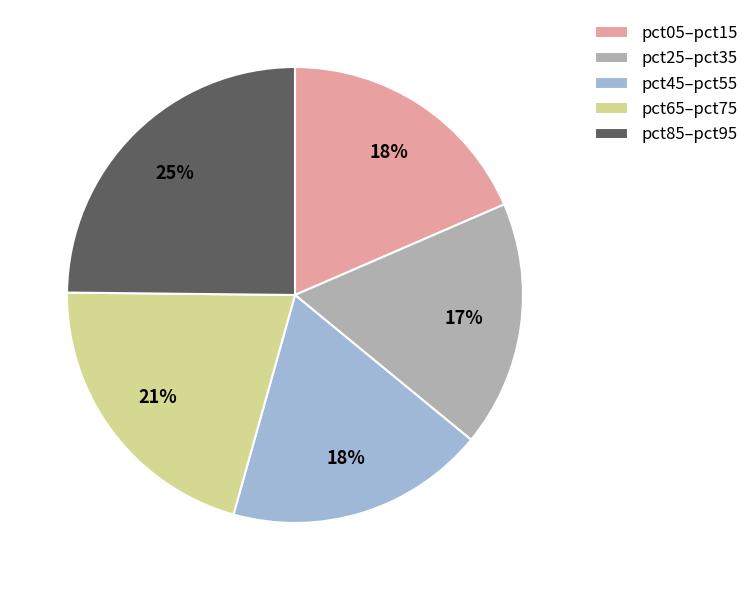

What percentage is the pct05–pct15 slice, to the nearest percent?

18%